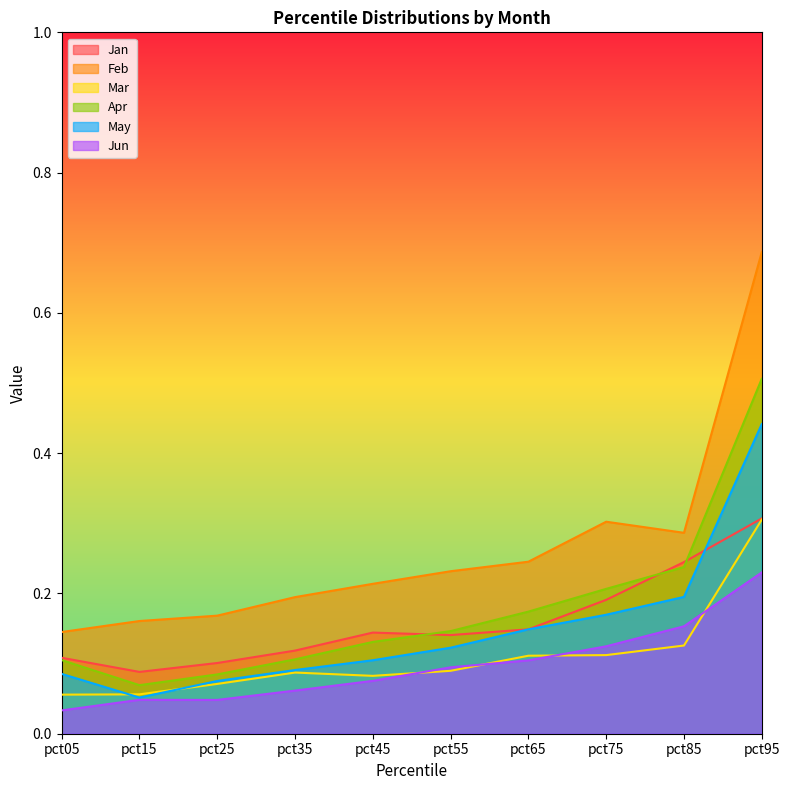

True or false: Jun has more than 1 interior local peaks.

False